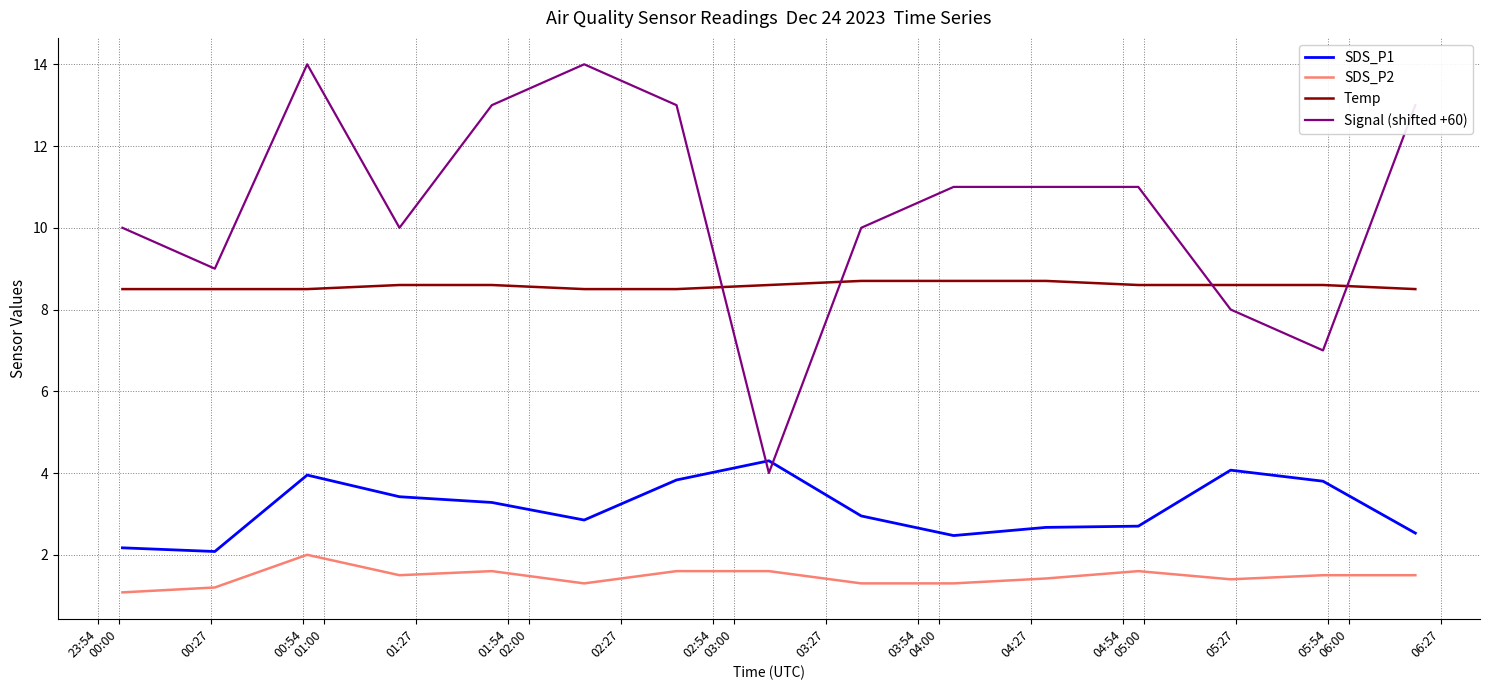

List the series in order of their overall mean, highest first.

Signal (shifted +60), Temp, SDS_P1, SDS_P2